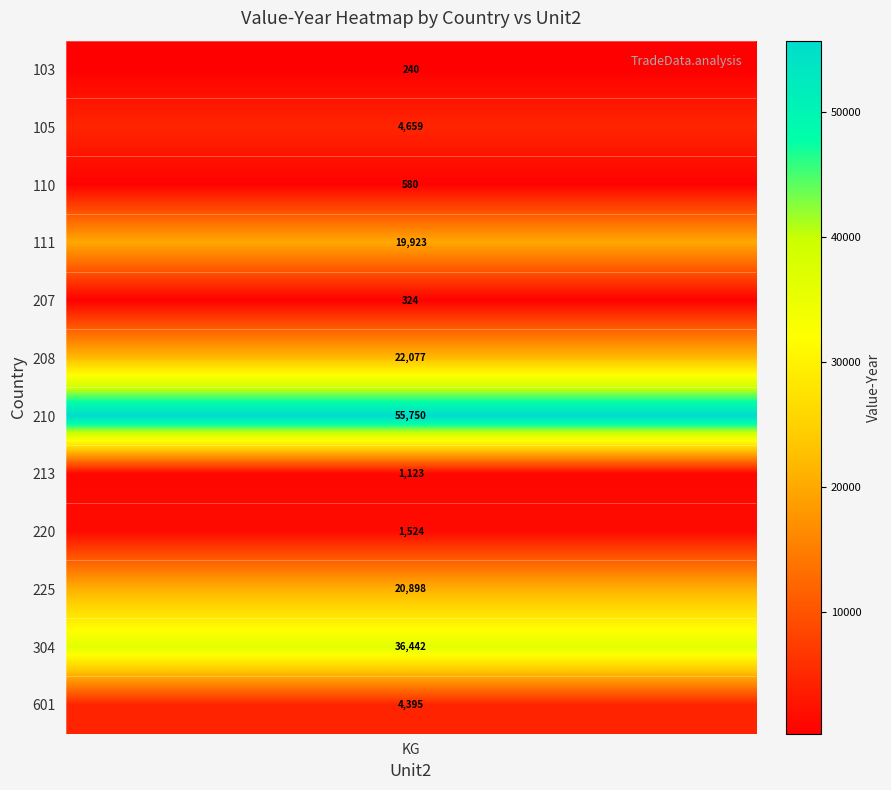

The value of 111 at 601 is 0. True or false?

True